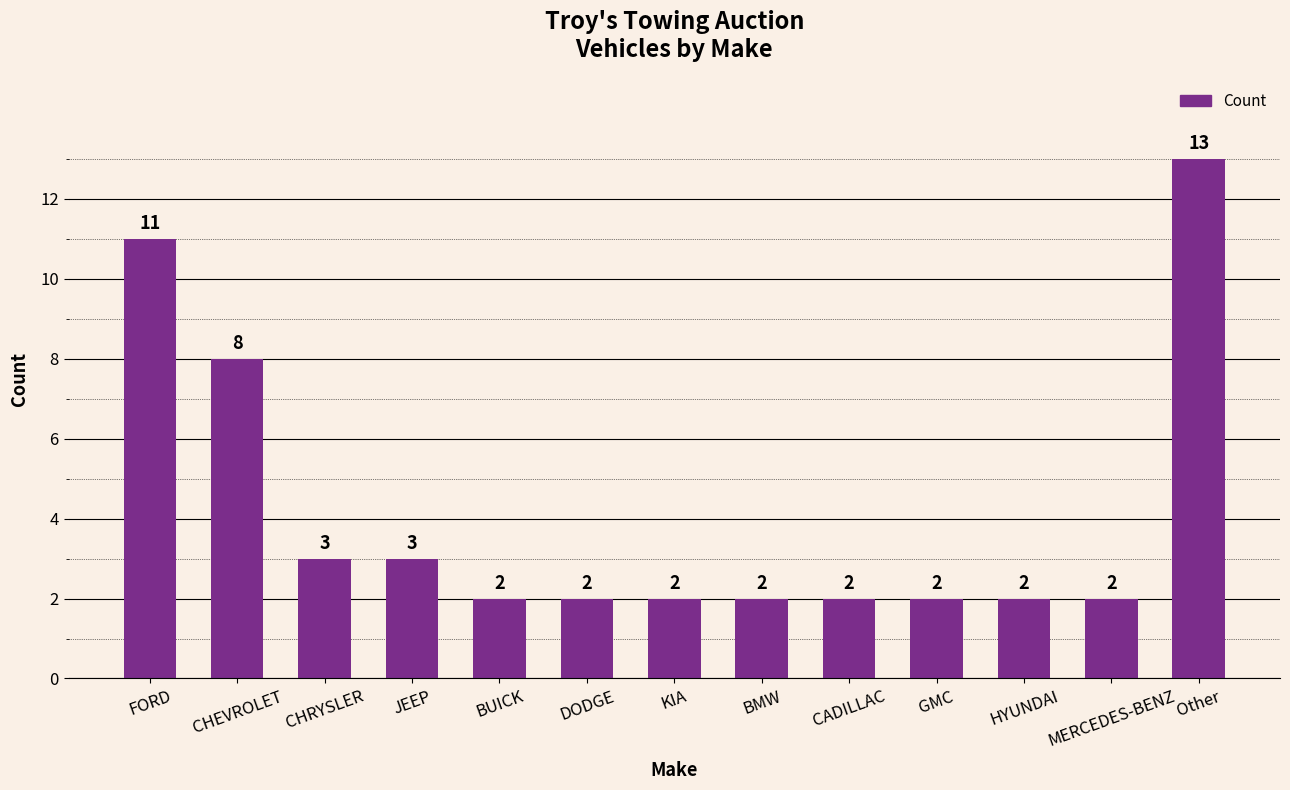

Count the number of data series in this chart.

1